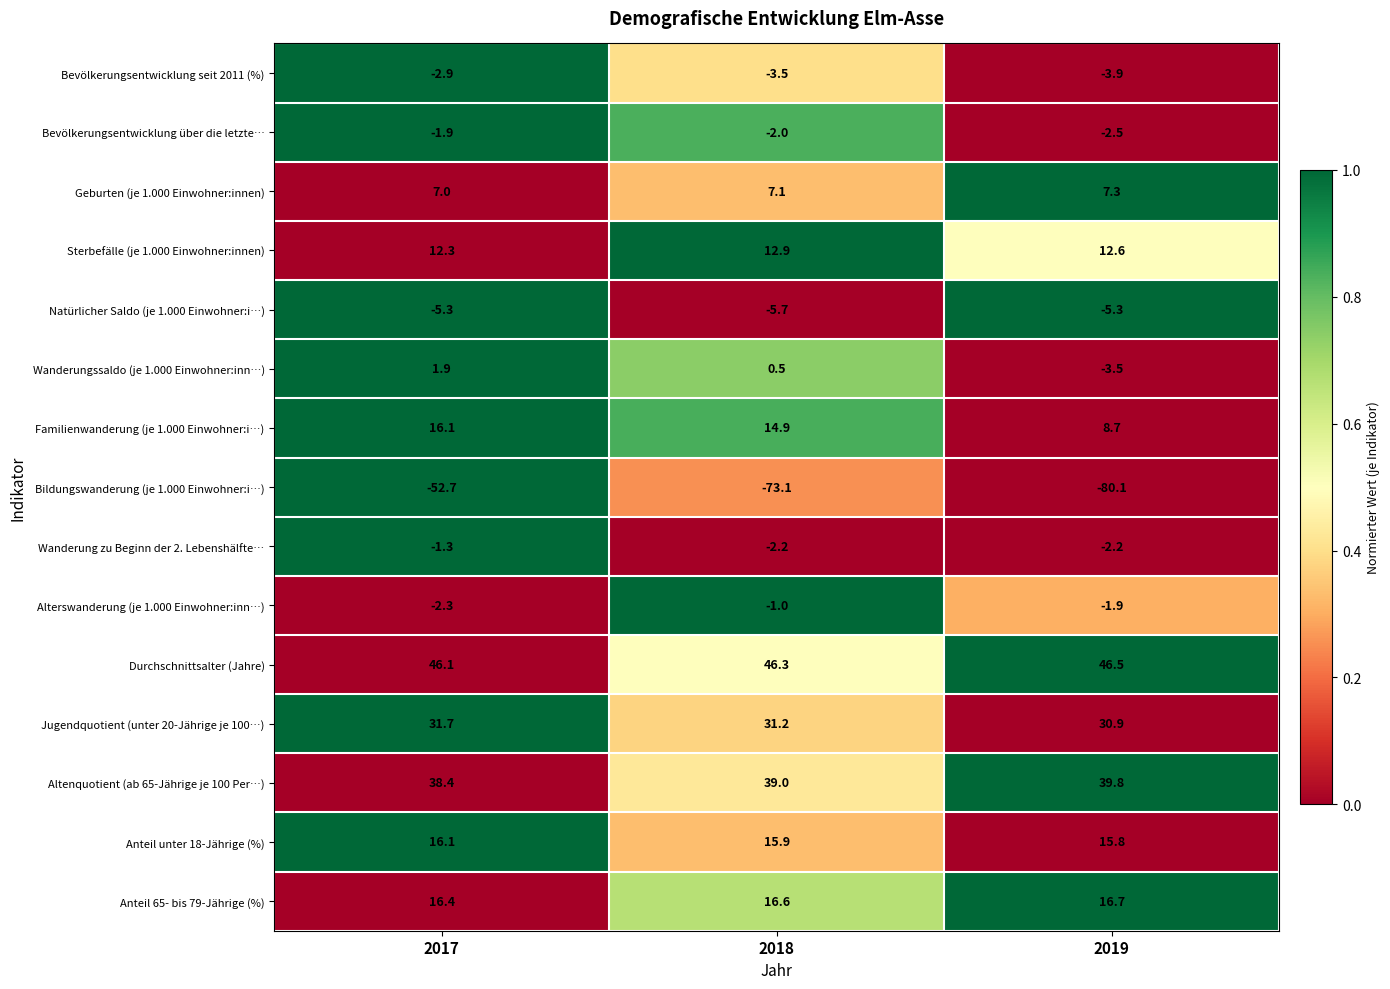

What is the total value across all series at 2019?

78.9